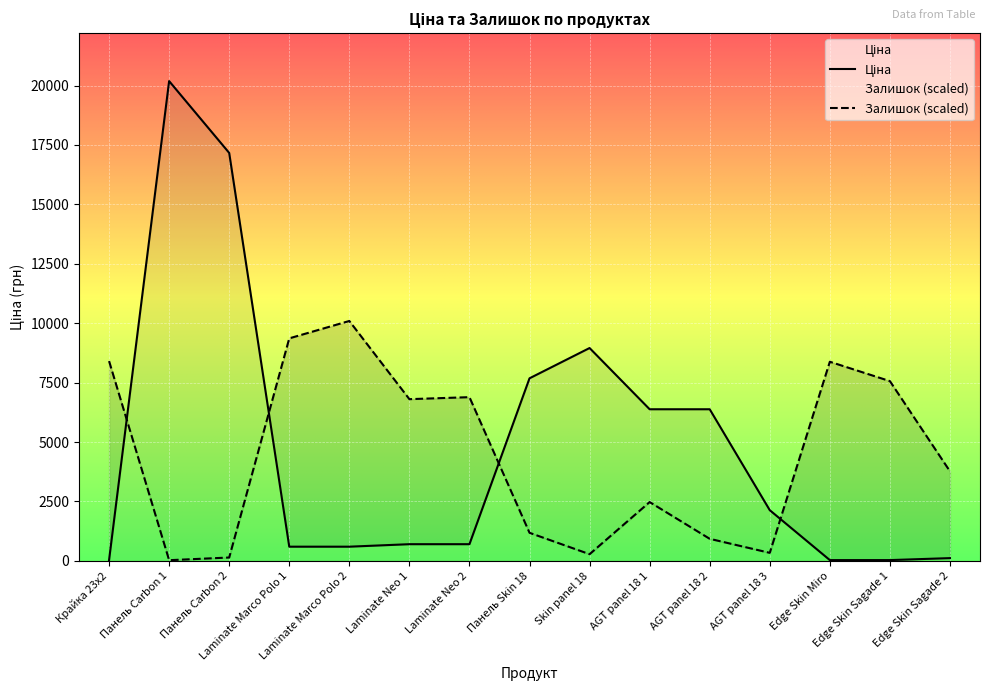

Rank the series by their average value, from lowest to highest.

Залишок, Ціна